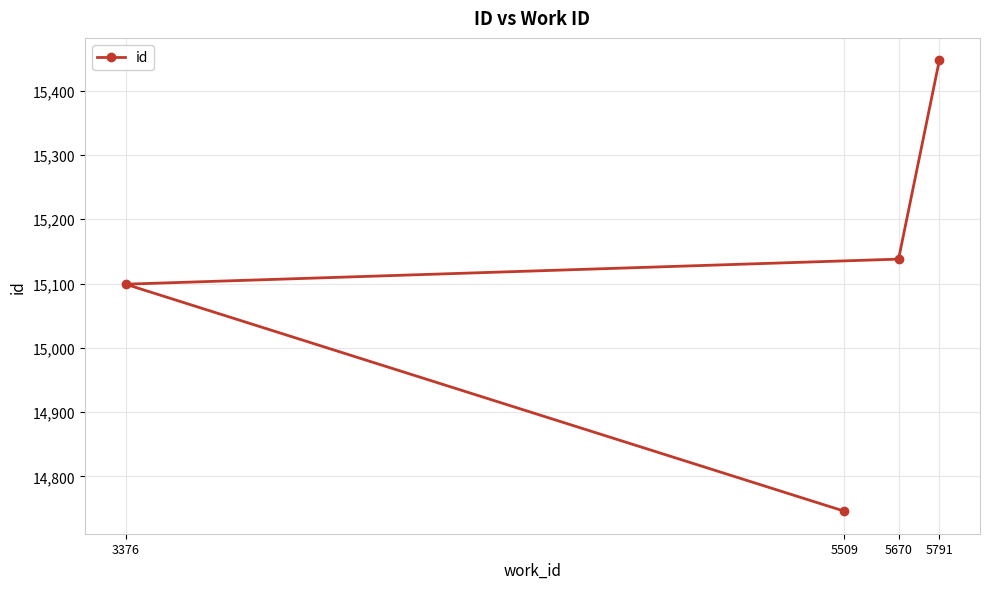

What is the value of the 3rd point from the left?

15138